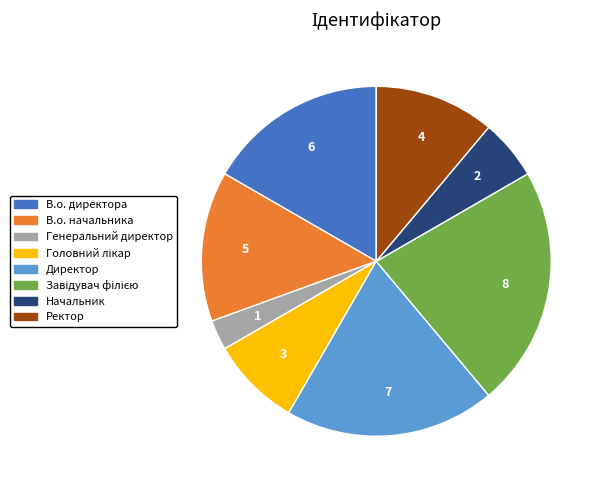

Does Ректор account for over 50% of the chart?

No